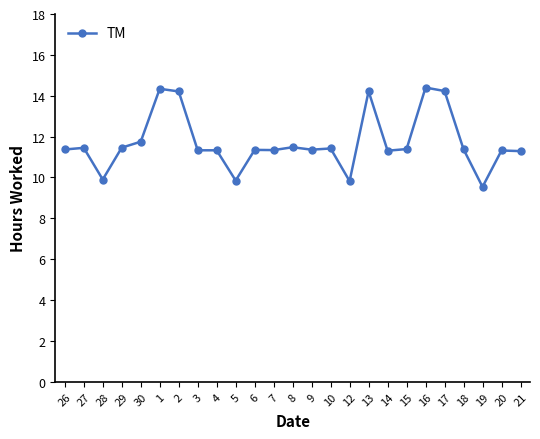

What is the label of the 23rd point from the left?

19